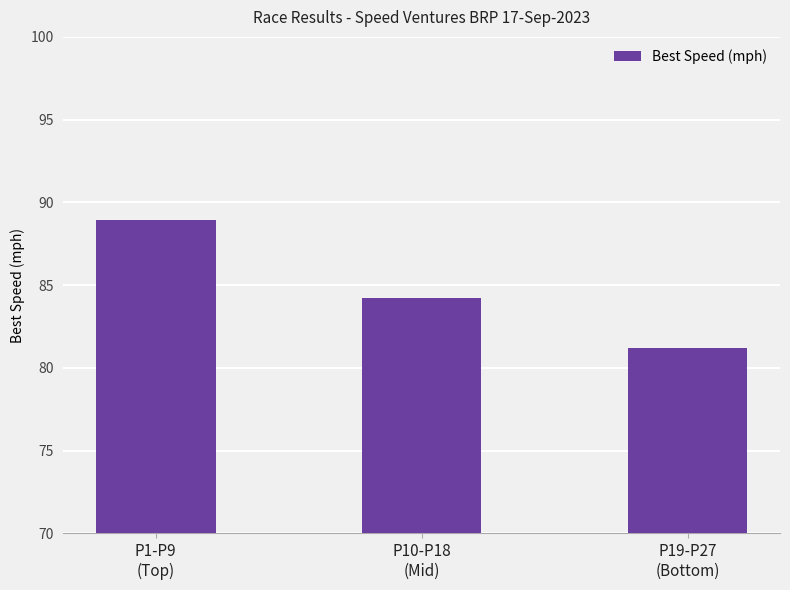

How many data points are above 84?

2